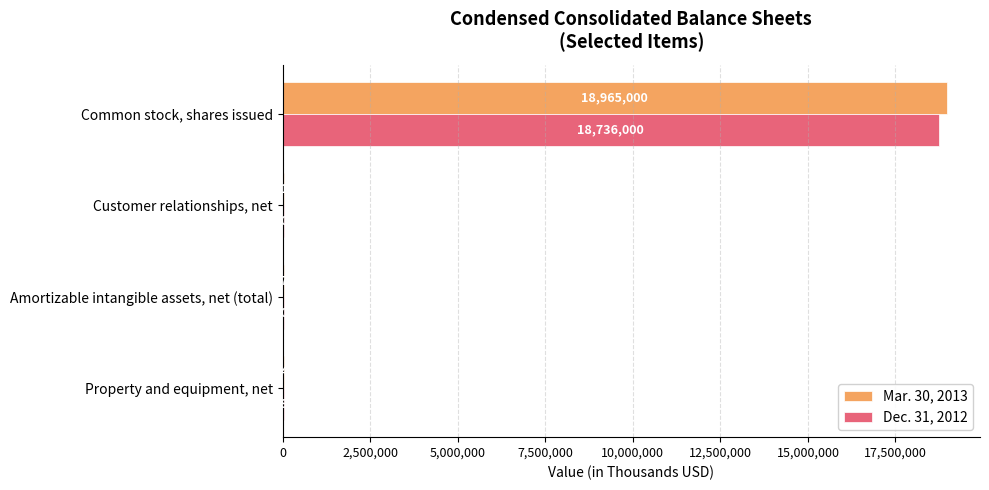

Which category has the highest value in the Mar. 30, 2013 series?

Common stock, shares issued